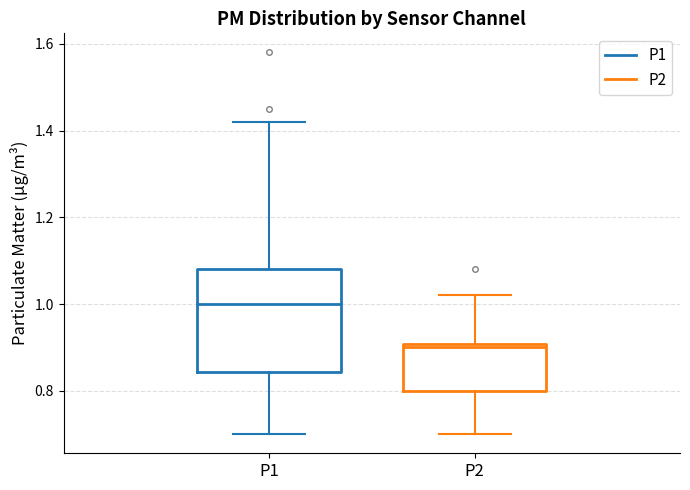

Reading left to right, read every box against the y-axis: the position of its median line, the range the box covers, and the ends of its whiskers. The values are not printed on the chart, so give them approximately, as read against the axis.

P1: median 1.00, box 0.84 to 1.08, whiskers 0.70 to 1.42
P2: median 0.90 (just below the box's upper edge), box 0.80 to 0.90, whiskers 0.70 to 1.02